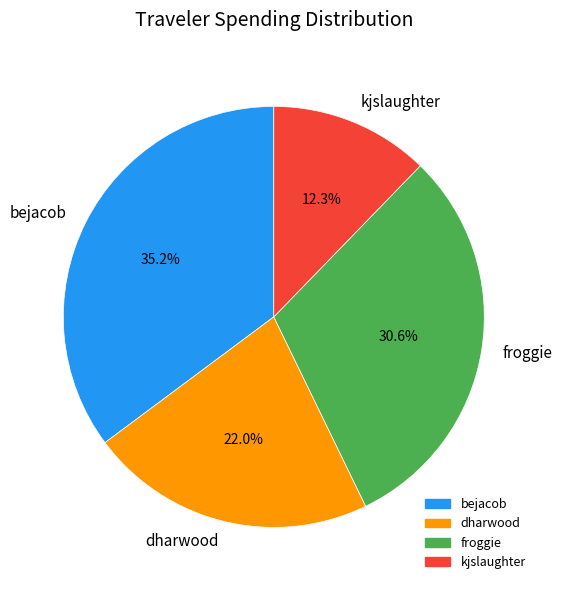

What percentage is the kjslaughter slice, to the nearest percent?

12%